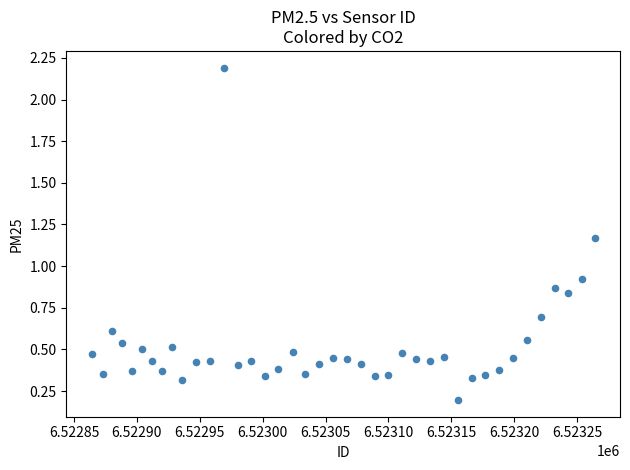

What is the range of Y values (max minus min)?

2.0